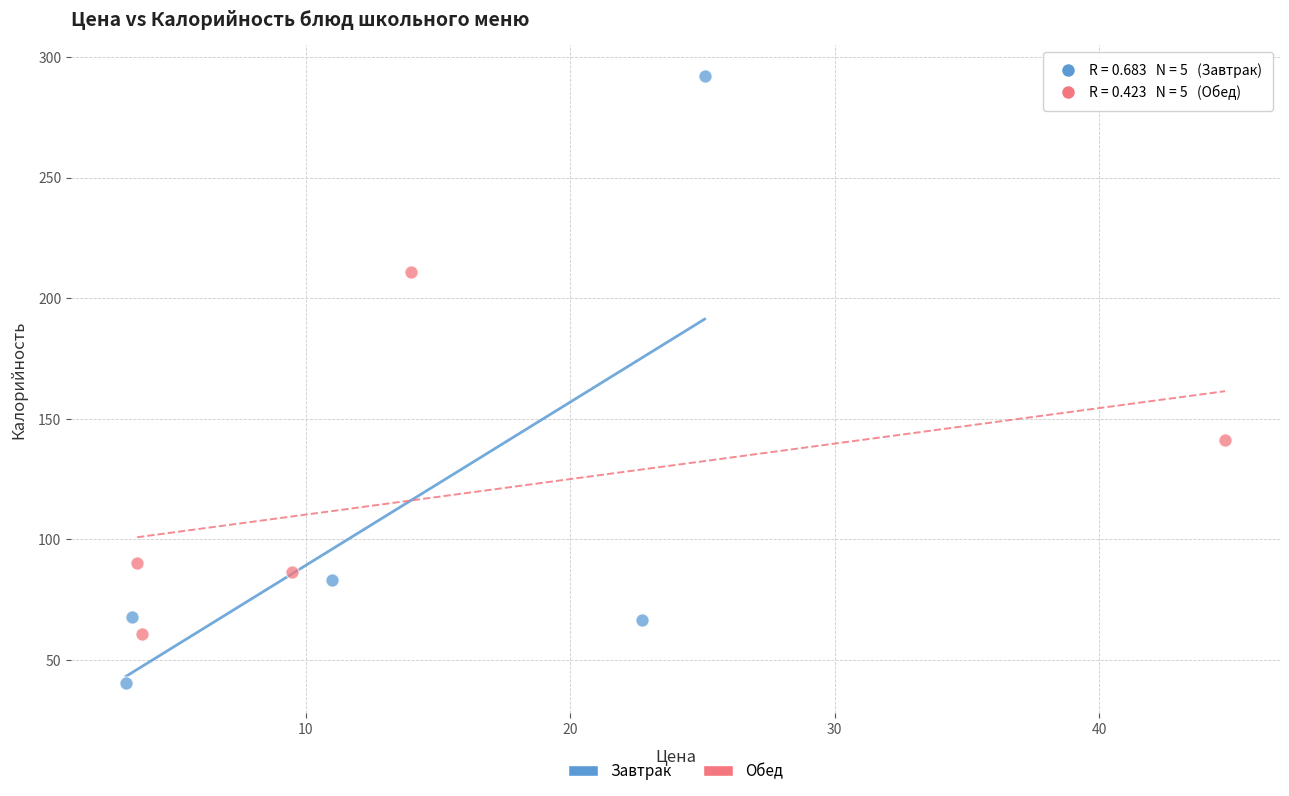

What are all the series names shown in the legend?

Завтрак, Обед